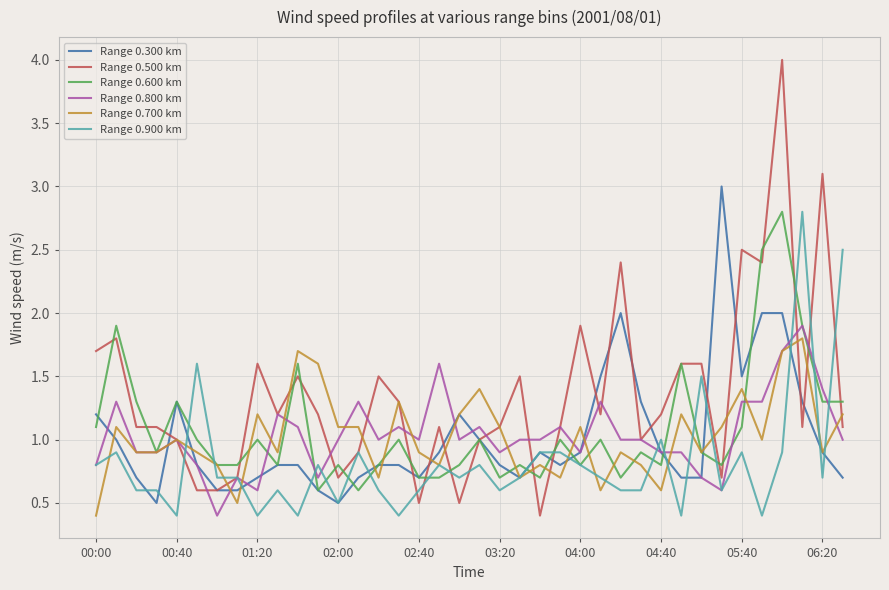

What is the greatest value displayed?

4.0